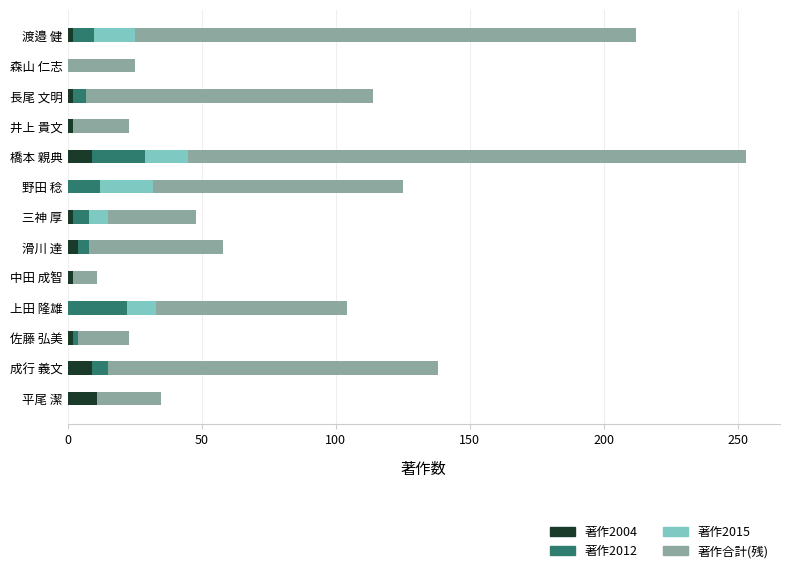

At which category is the sum across all series the highest?

橋本 親典